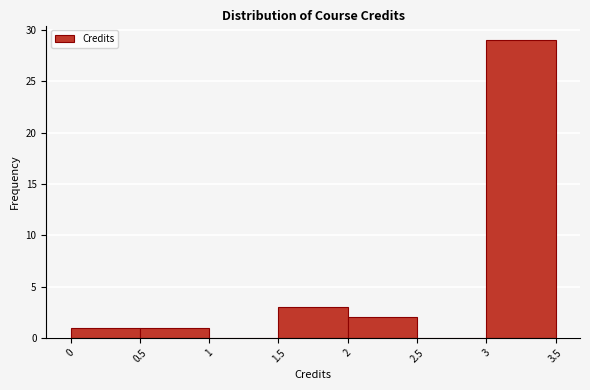

What is the height of the bar covering 0.5 to 1 on the x-axis? The values are not printed on the chart, so give them approximately, as read against the axis.

1